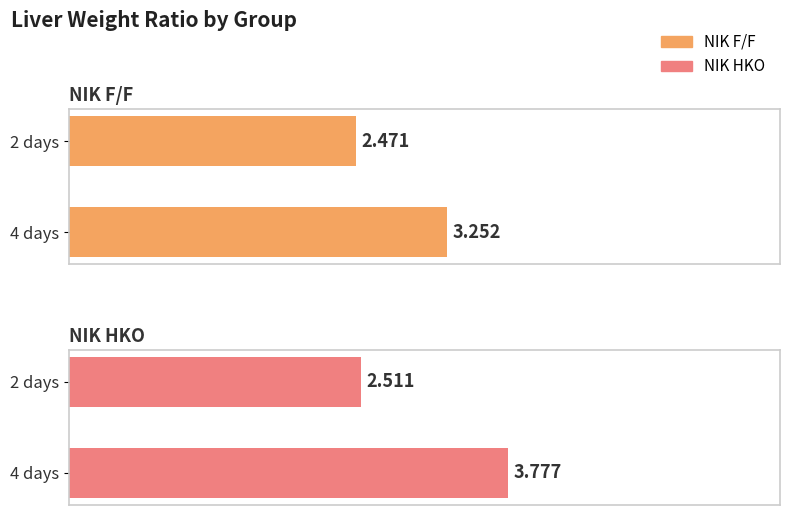

True or false: NIK F/F has a value of 2.3 at 4 days.

False